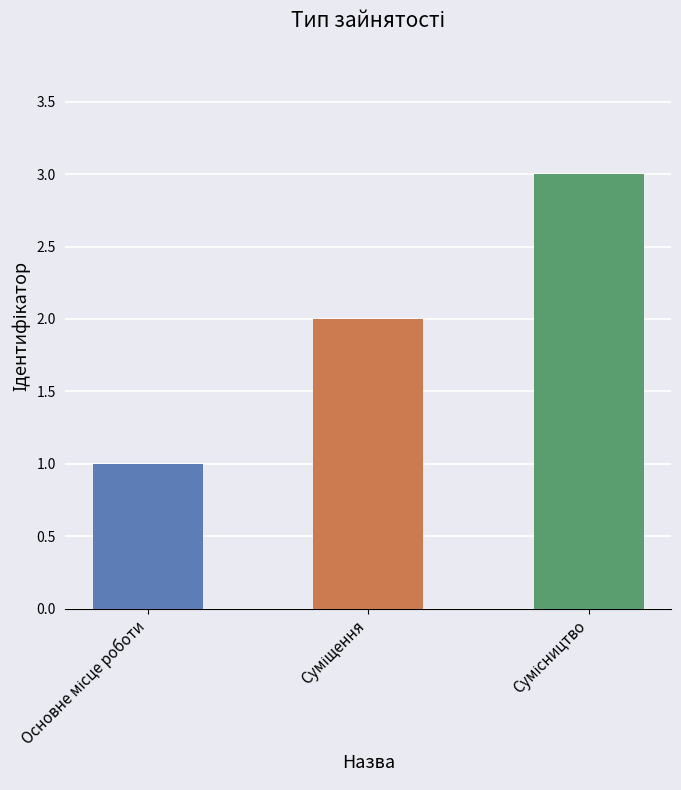

What is the maximum value shown in the chart?

3